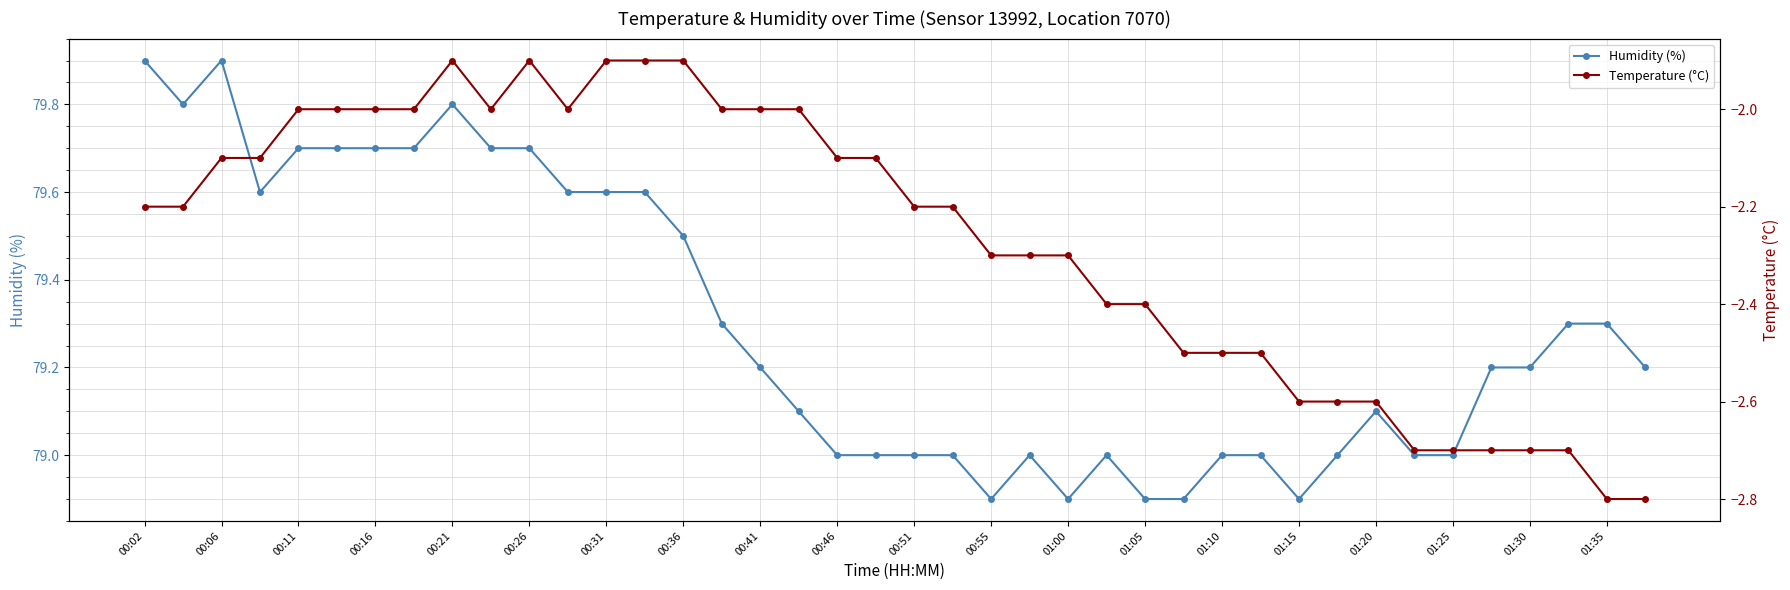

What is the minimum value for Humidity (%)?

78.9